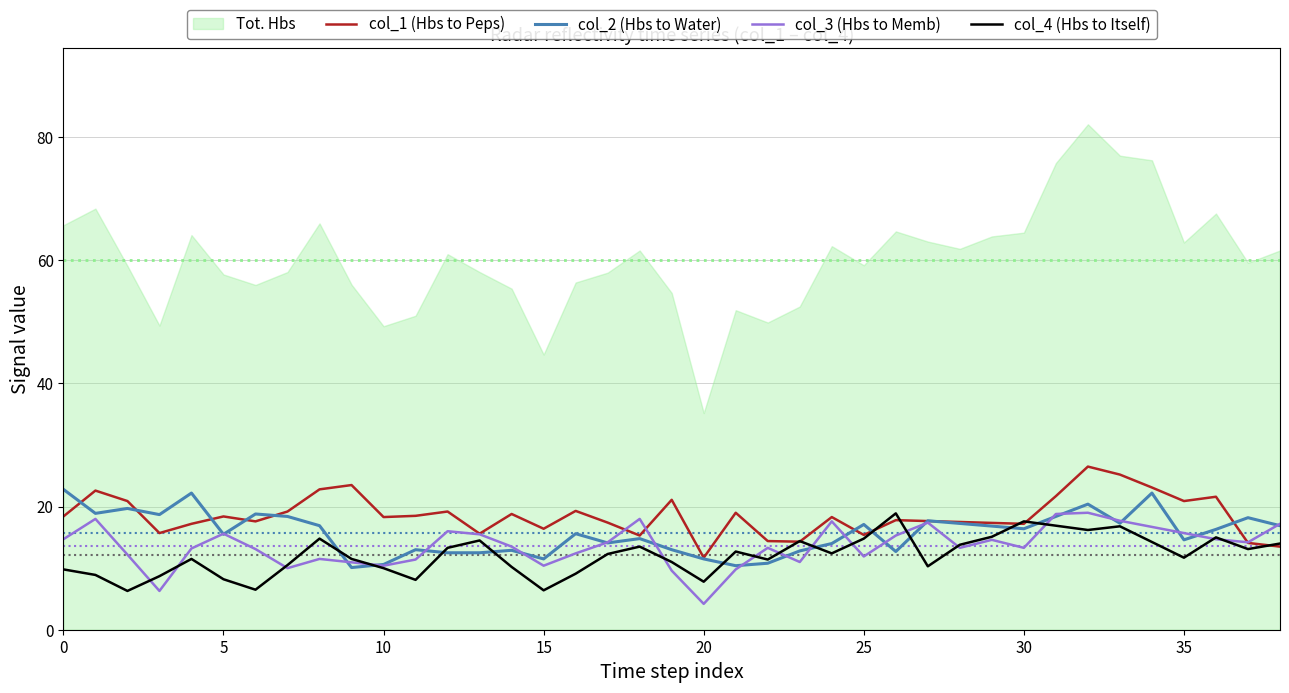

True or false: col_3 (Hbs to Memb) has a value of 17.6 at 24.

True